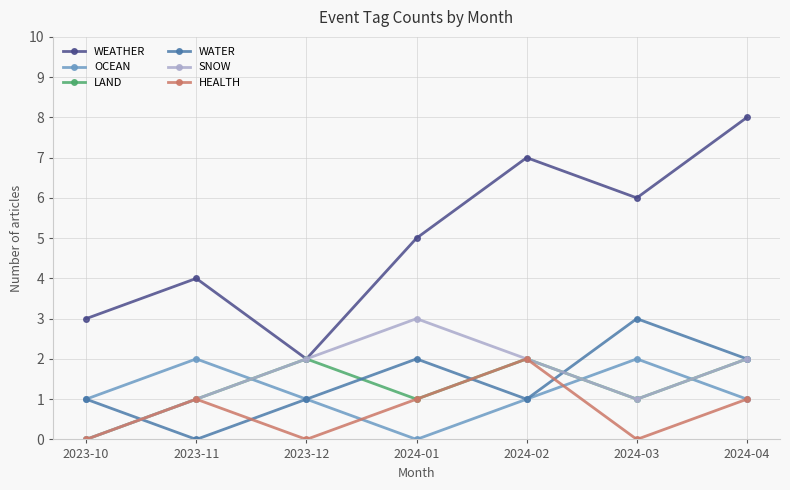

Where is the first local maximum for WEATHER?

2023-11